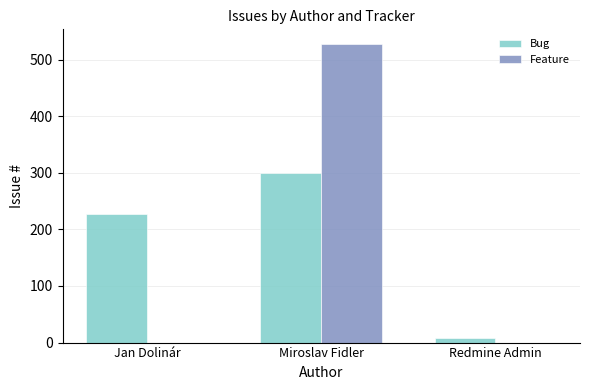

What is the total value across all series at Jan Dolinár?

228